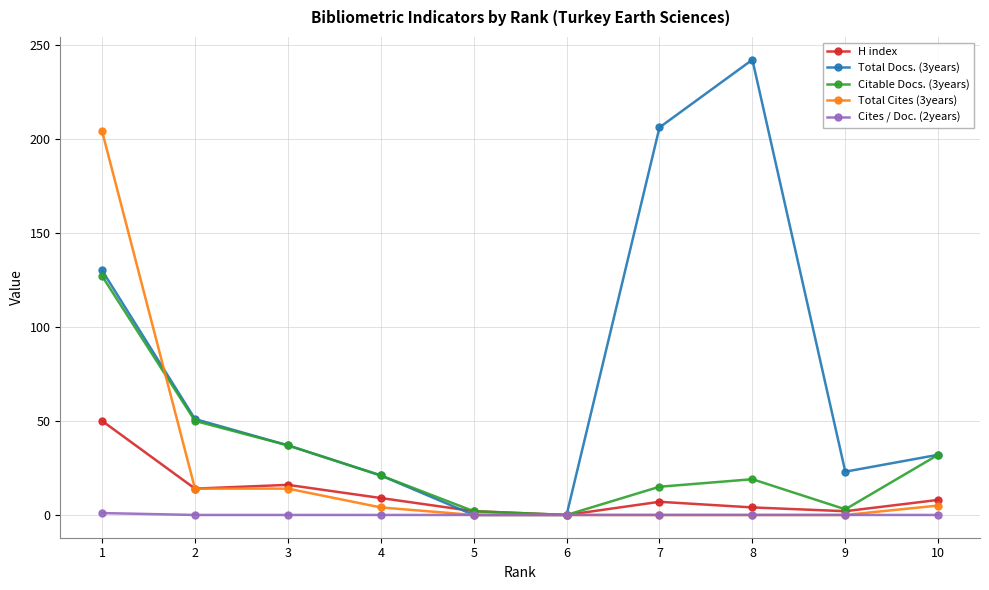

At how many categories does at least one series exceed 90?

3